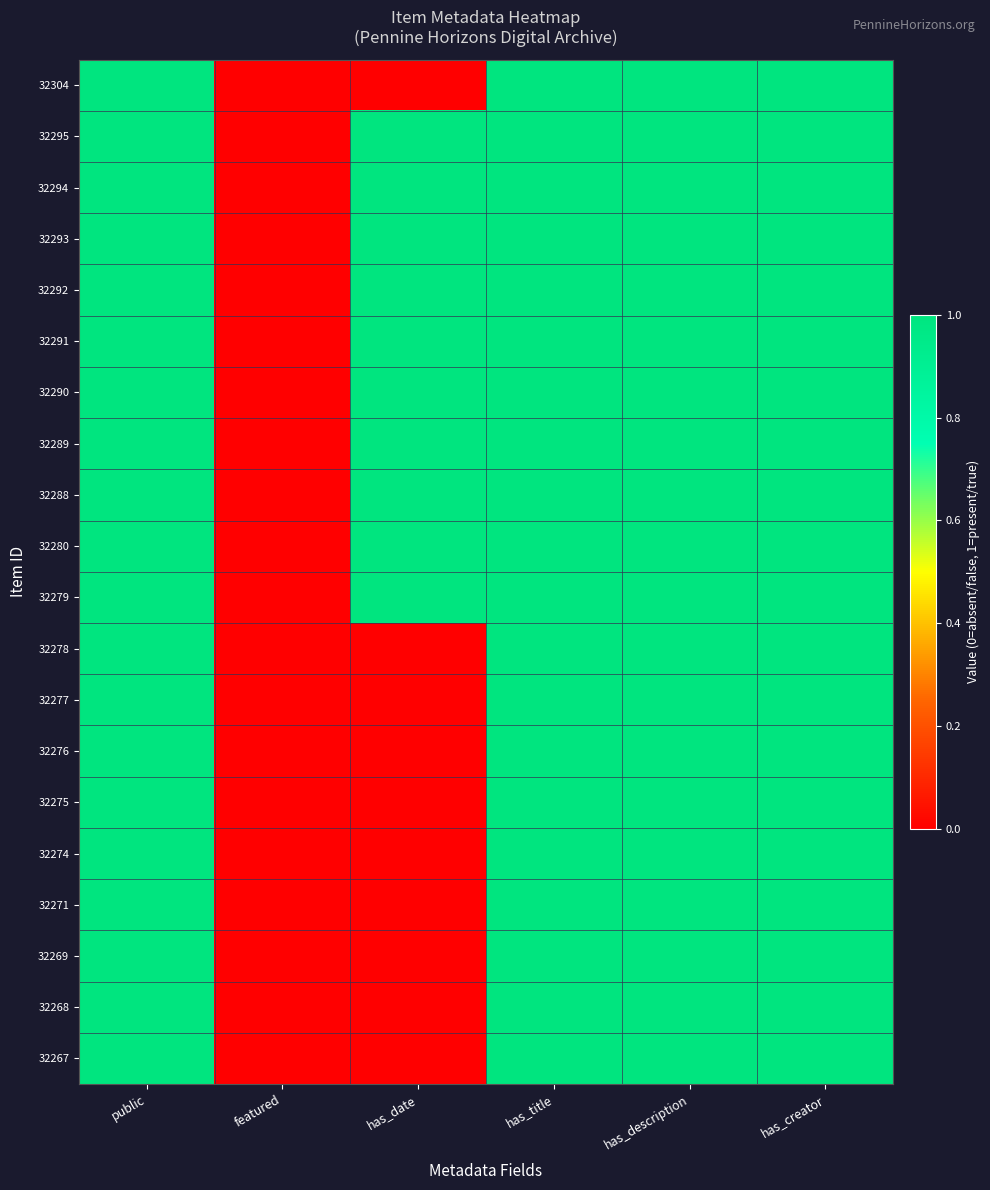

Which series changed the most between featured and has_description?

32304